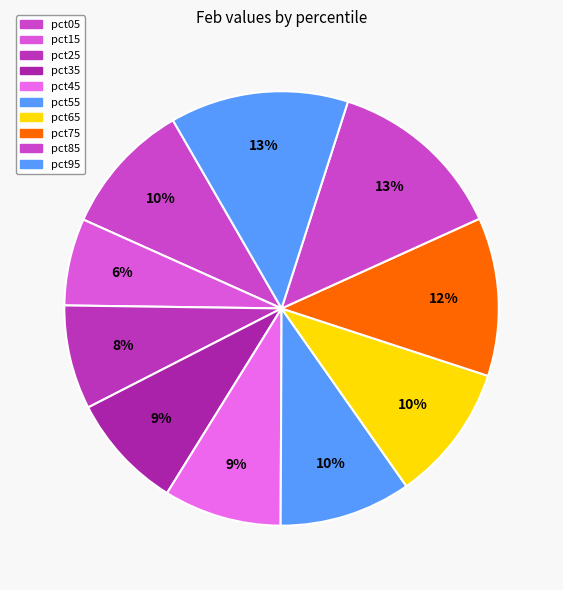

How many segments does this pie chart have?

10